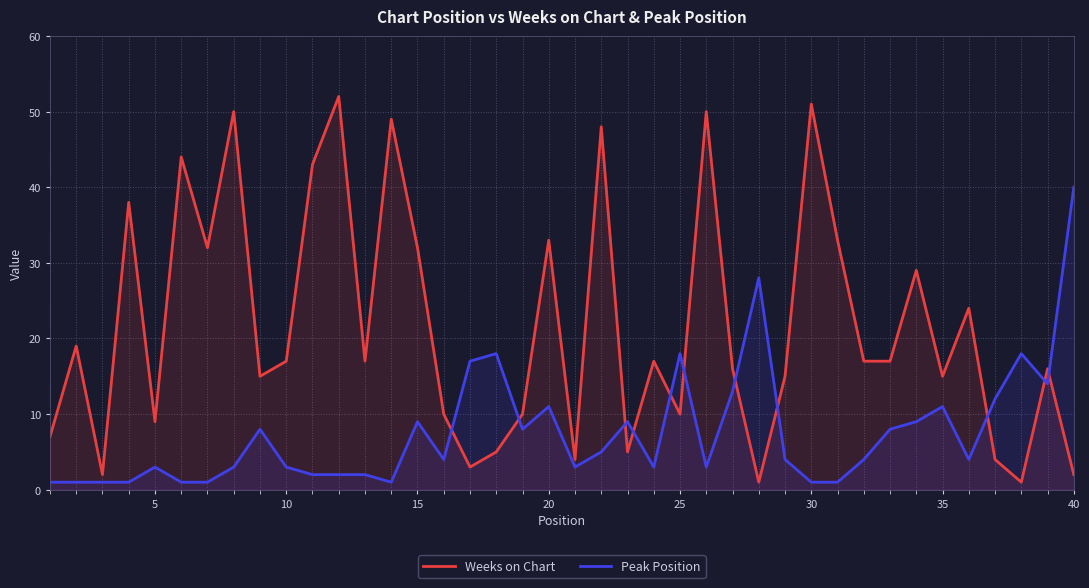

In Weeks on Chart, how many points are lower than both neighbors (excluding endpoints)?

12